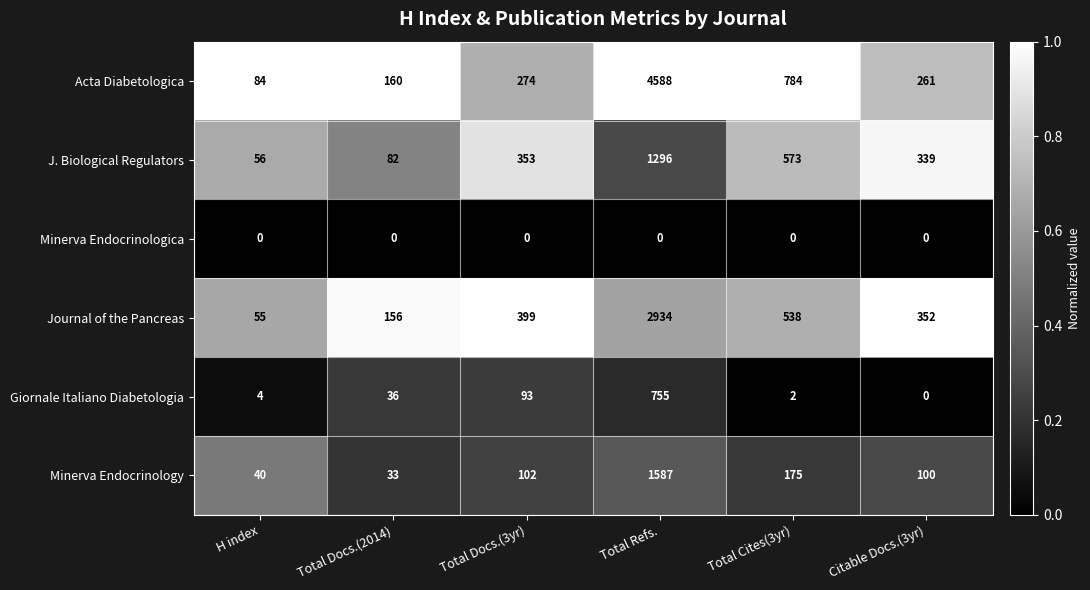

Read the Journal of the Pancreas value at H index, to the nearest 100.

100